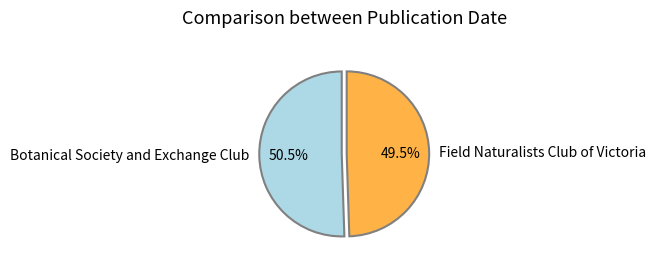

Which has a higher value, Botanical Society and Exchange Club or Field Naturalists Club of Victoria?

Botanical Society and Exchange Club